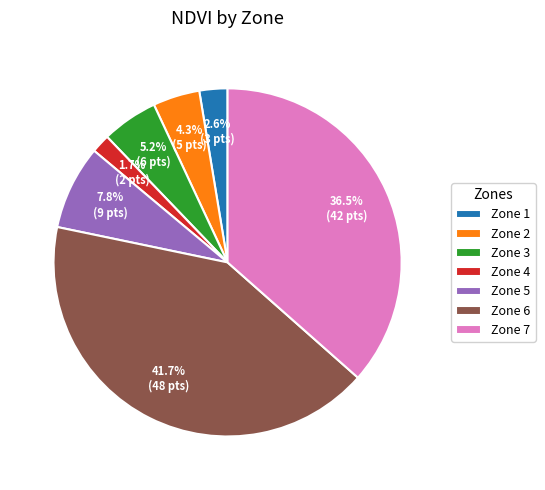

To the nearest percent, what is the difference between the largest and smallest slice percentages?

40%